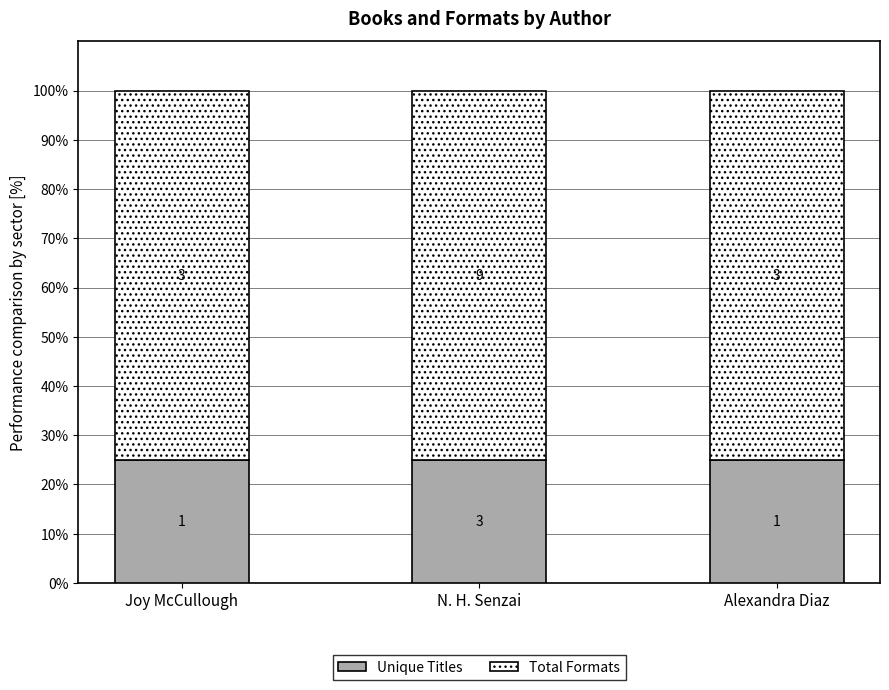

Rank the series at Alexandra Diaz from lowest to highest value.

Unique Titles, Total Formats